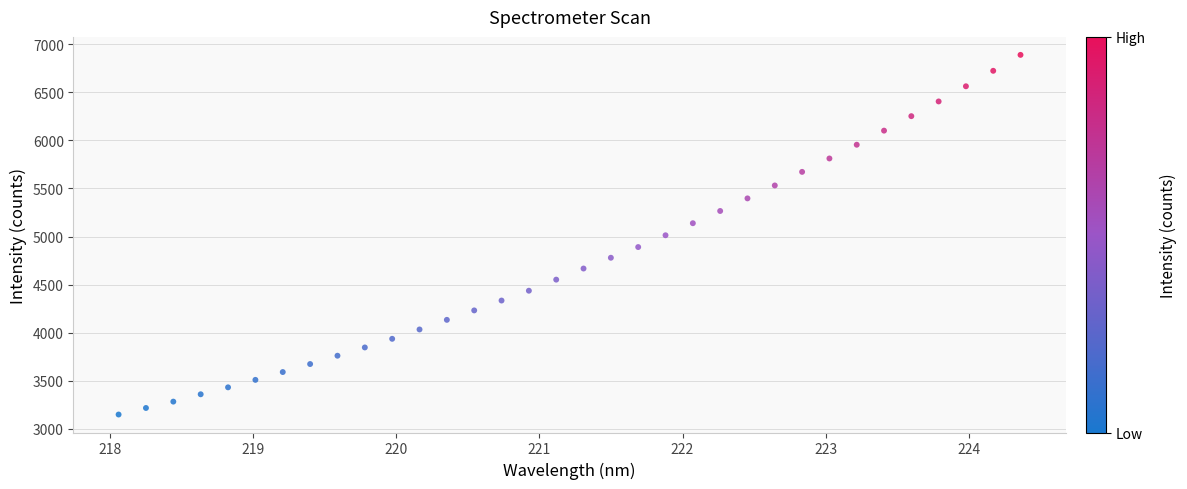

What is the range of X values (max minus min)?

6.3